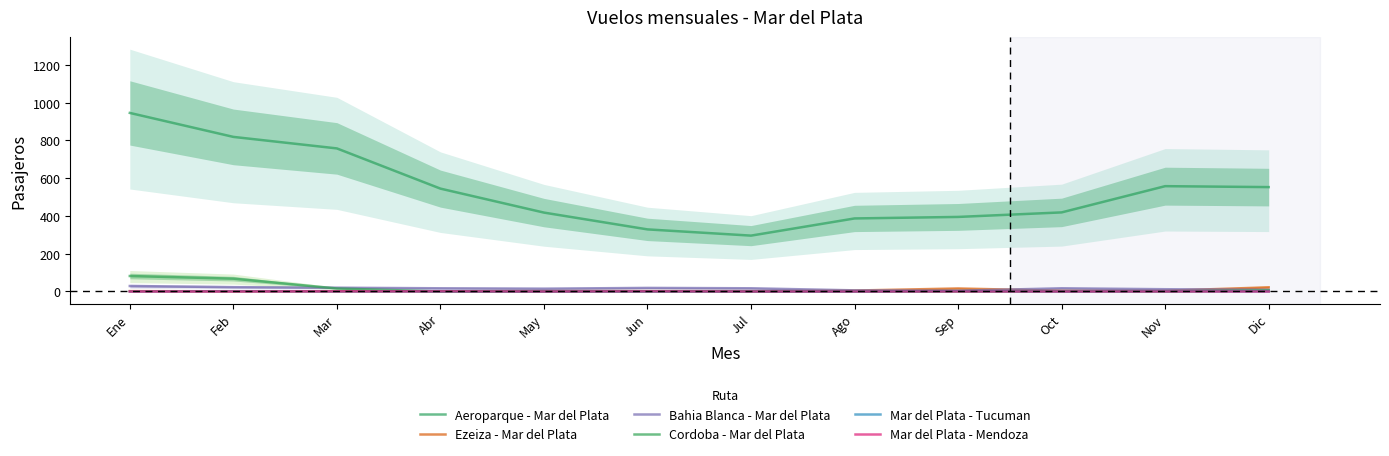

Reading left to right, transcribe all the data shown in this chart.

Aeroparque - Mar del Plata: Ene=946	Feb=819	Mar=758	Abr=545	May=418	Jun=329	Jul=296	Ago=387	Sep=395	Oct=419	Nov=558	Dic=553
Ezeiza - Mar del Plata: Ene=2	Feb=1	Mar=1	Abr=1	May=3	Jun=2	Jul=2	Ago=5	Sep=16	Oct=4	Nov=4	Dic=22
Bahia Blanca - Mar del Plata: Ene=29	Feb=23	Mar=20	Abr=17	May=15	Jun=19	Jul=17	Ago=6	Sep=4	Oct=17	Nov=12	Dic=9
Cordoba - Mar del Plata: Ene=82	Feb=68	Mar=16	Abr=0	May=0	Jun=1	Jul=0	Ago=0	Sep=0	Oct=1	Nov=0	Dic=6
Mar del Plata - Tucuman: Ene=0	Feb=1	Mar=0	Abr=0	May=0	Jun=0	Jul=0	Ago=0	Sep=2	Oct=0	Nov=1	Dic=0
Mar del Plata - Mendoza: Ene=0	Feb=0	Mar=1	Abr=1	May=0	Jun=1	Jul=0	Ago=0	Sep=0	Oct=0	Nov=0	Dic=0